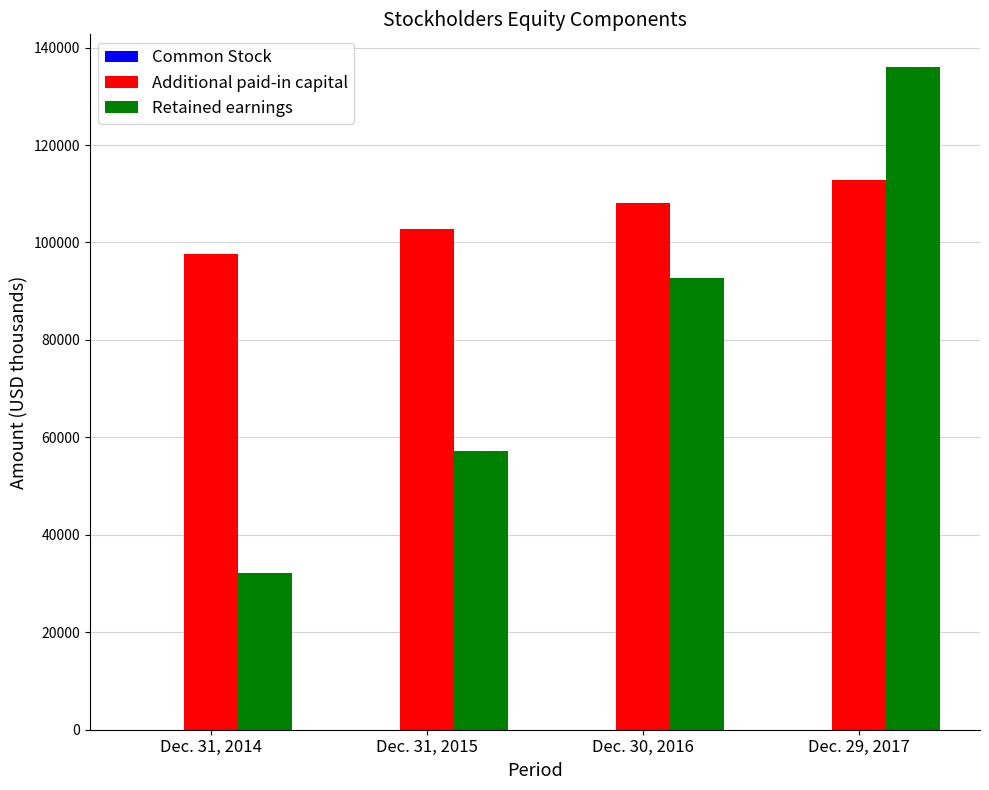

Which label corresponds to the largest value in the chart?

Dec. 29, 2017